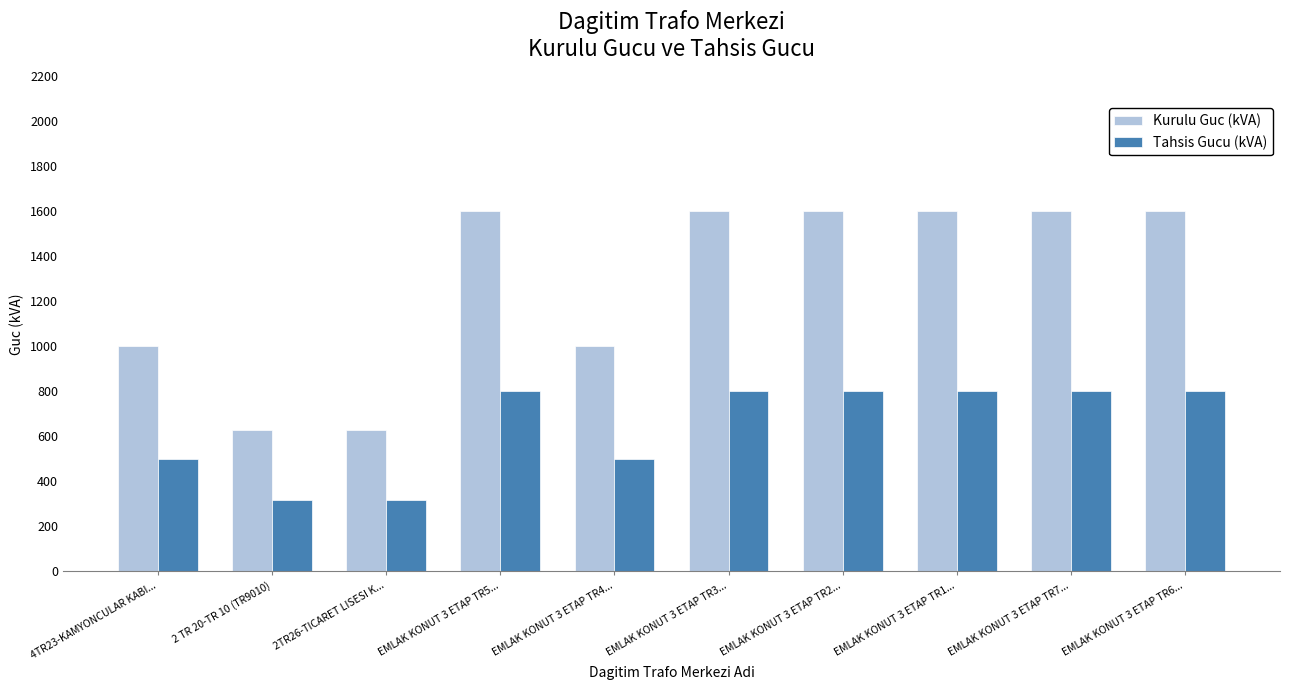

Between 2TR26-TICARET LISESI K... and EMLAK KONUT 3 ETAP TR4..., which series saw the biggest shift?

Kurulu Guc (kVA)